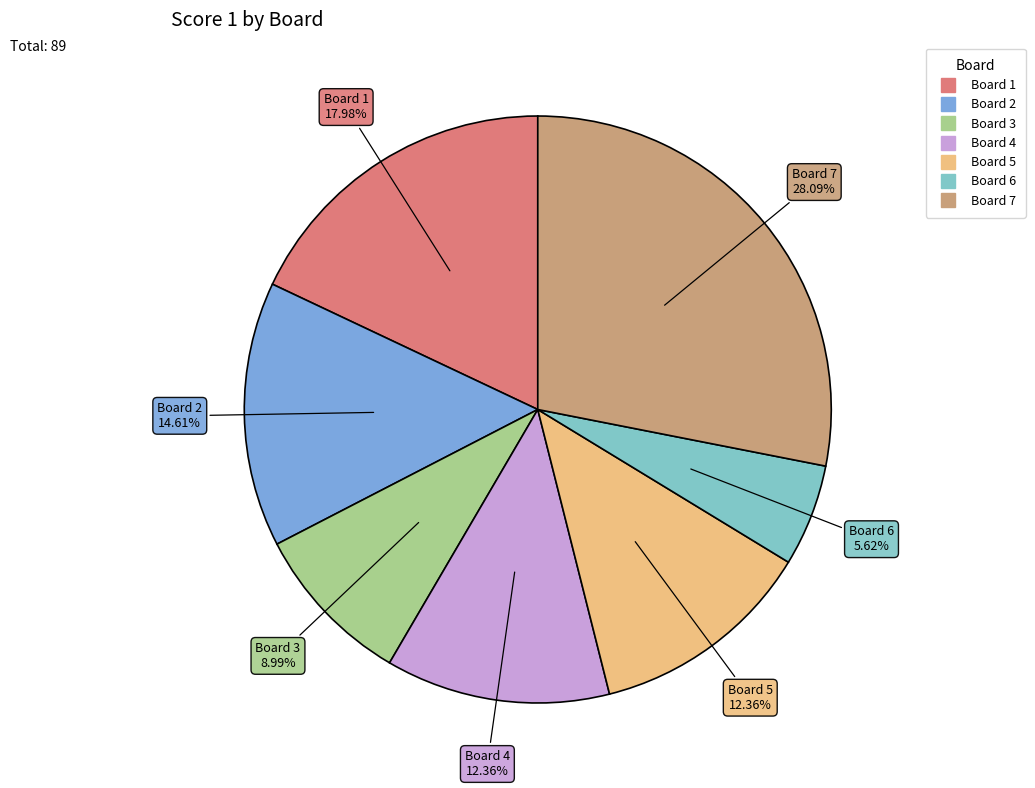

To the nearest percent, what is the combined percentage of Board 1 and Board 2?

33%